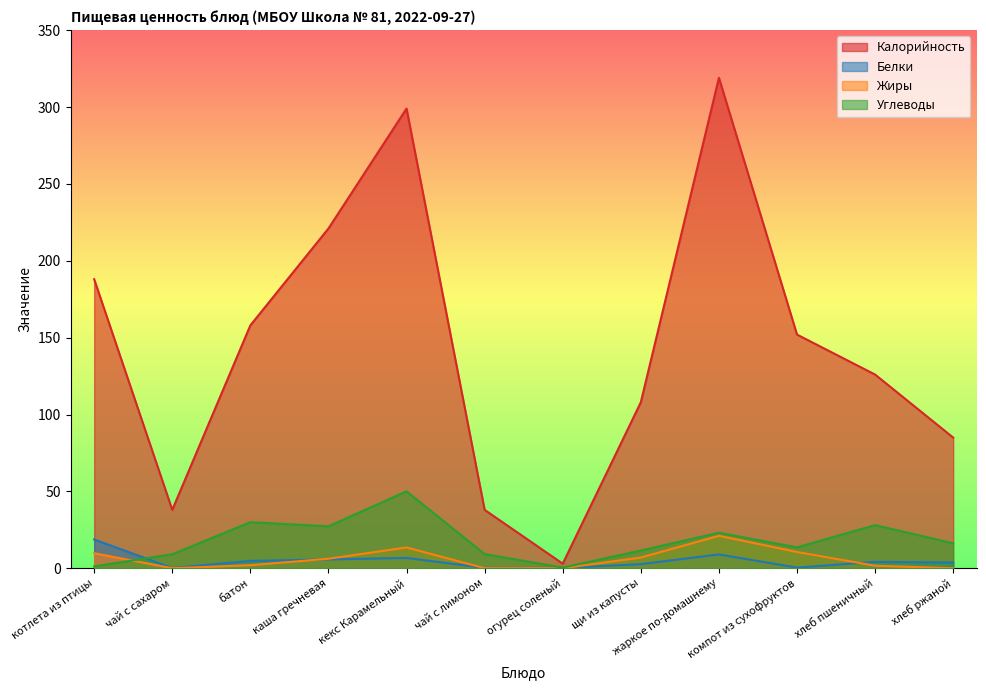

How many series are shown in this chart?

4